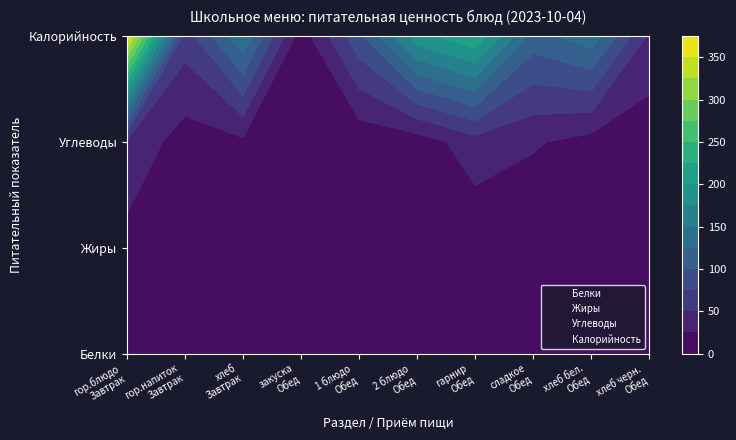

The Калорийность series shows 3 at гарнир
Обед. True or false?

True